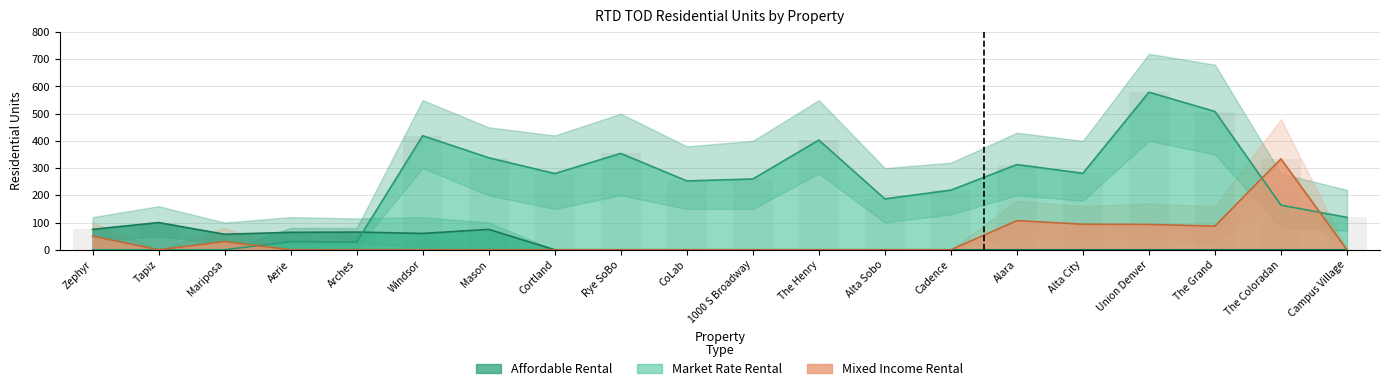

How many bars are there in each group?

3